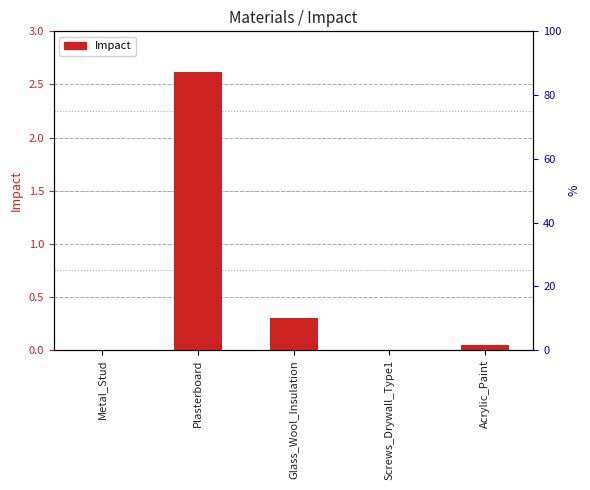

Reading right to left, extract all data points from this chart.

0.0	0.0	0.3	2.6	0.0